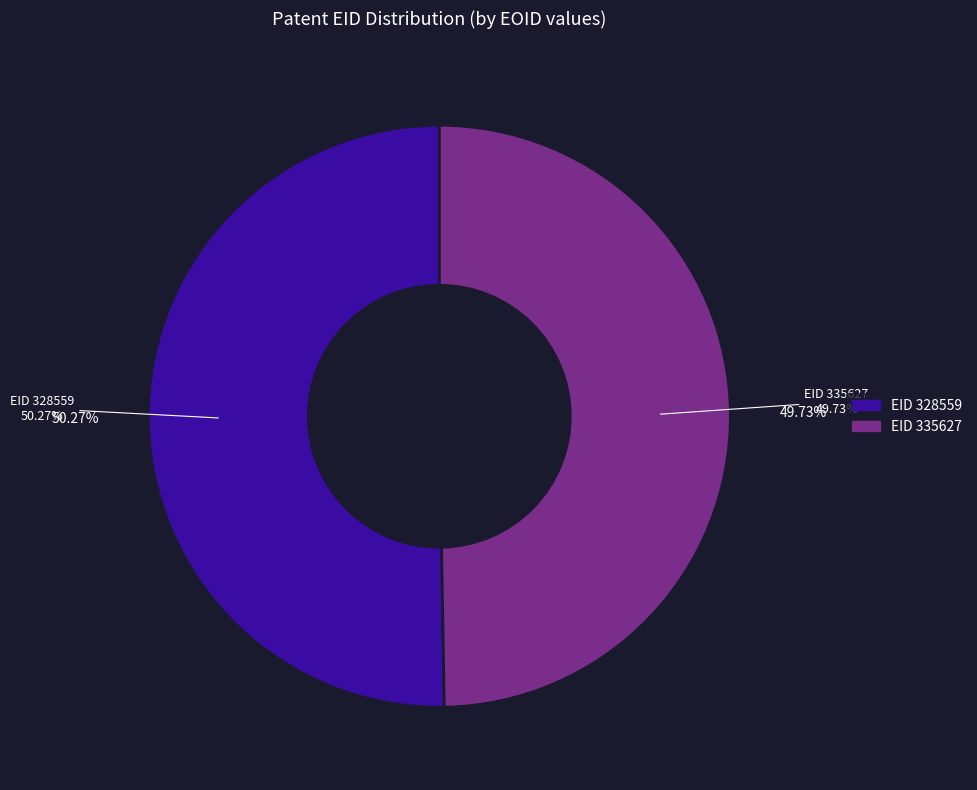

Which has a higher value, 335627 or 328559?

328559